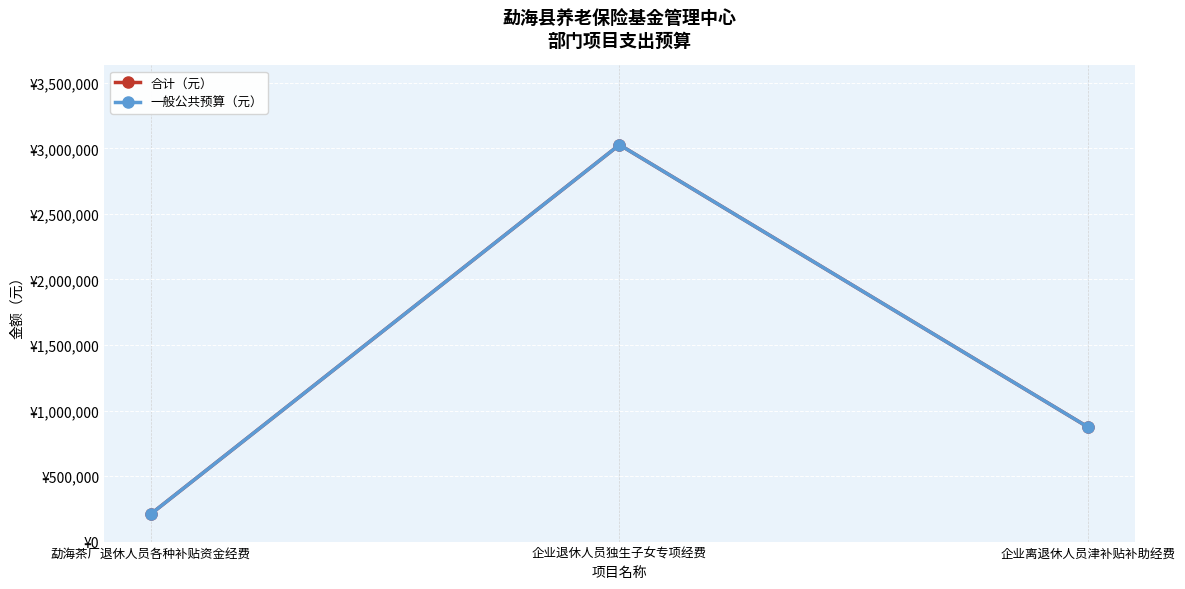

Is this an area chart (filled region under the line)?

No